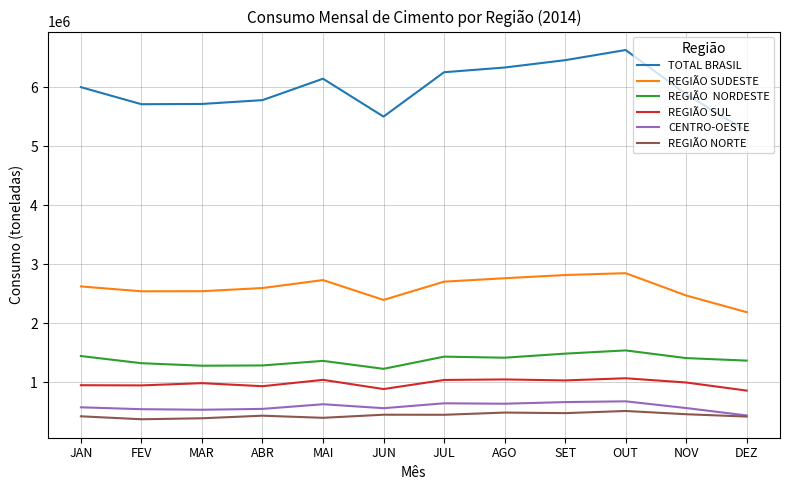

What is the greatest value displayed?

6634204